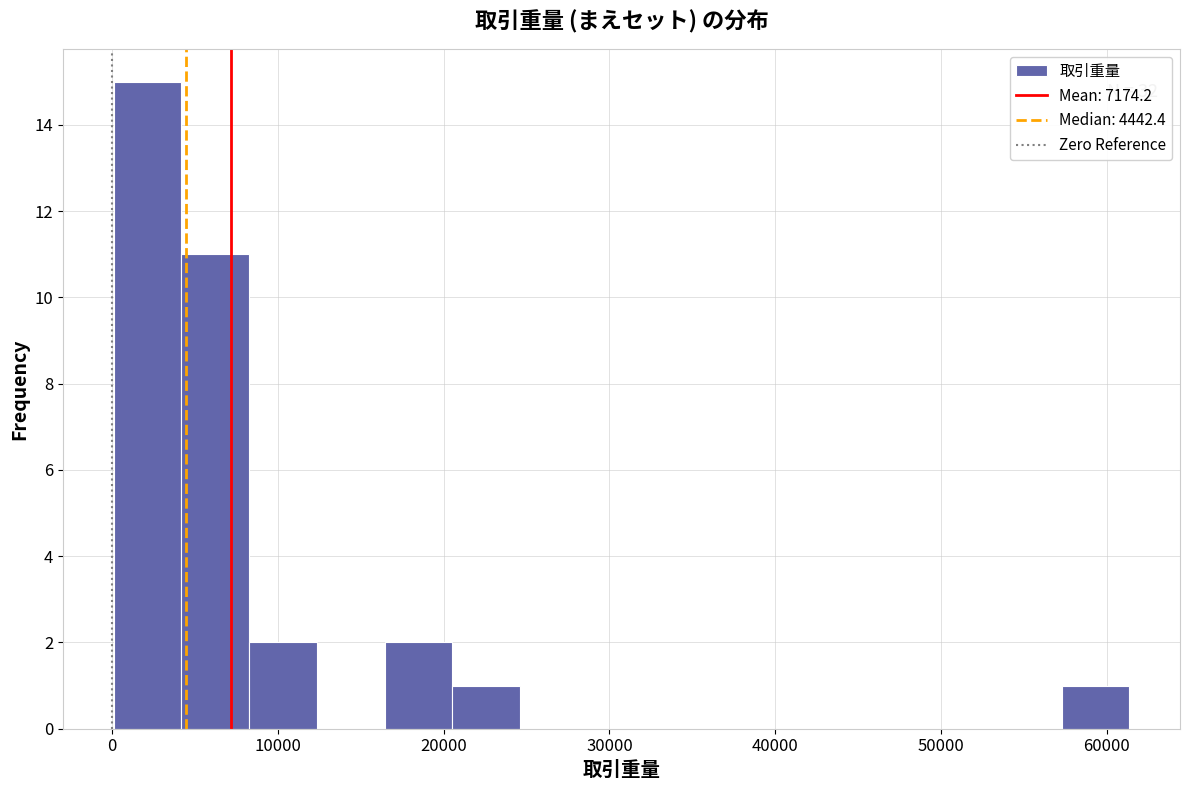

Which range on the x-axis has the tallest bar?

0 to 4000